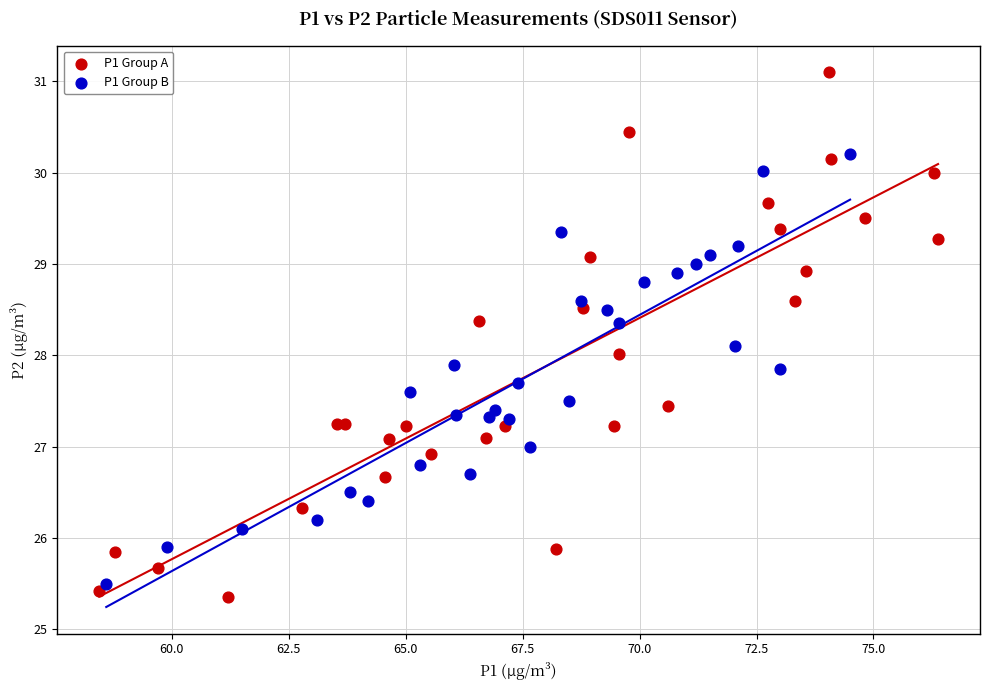

Which series reaches the maximum Y coordinate?

P1 Group A